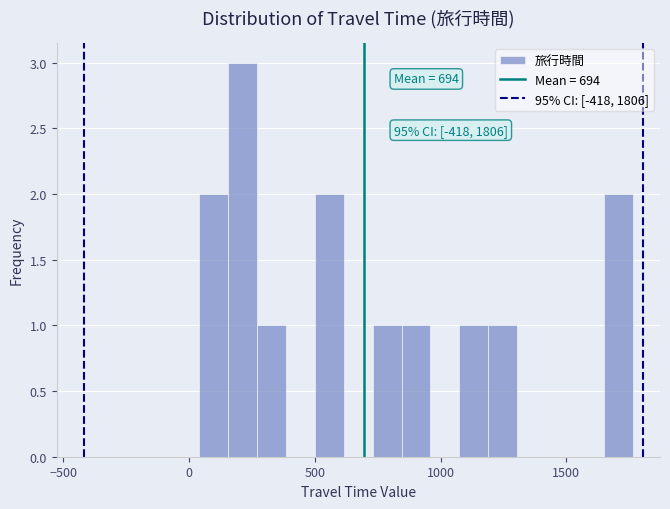

Read against the x-axis, roughly where is the centre of the tallest bar?

200